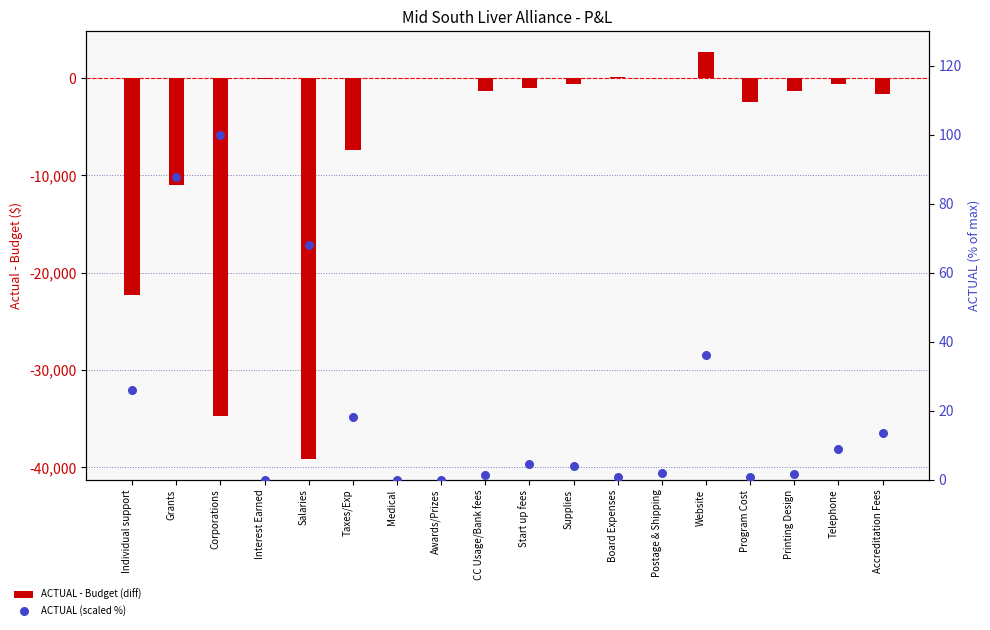

Which series reaches the minimum Y coordinate?

ACTUAL - Budget (diff)